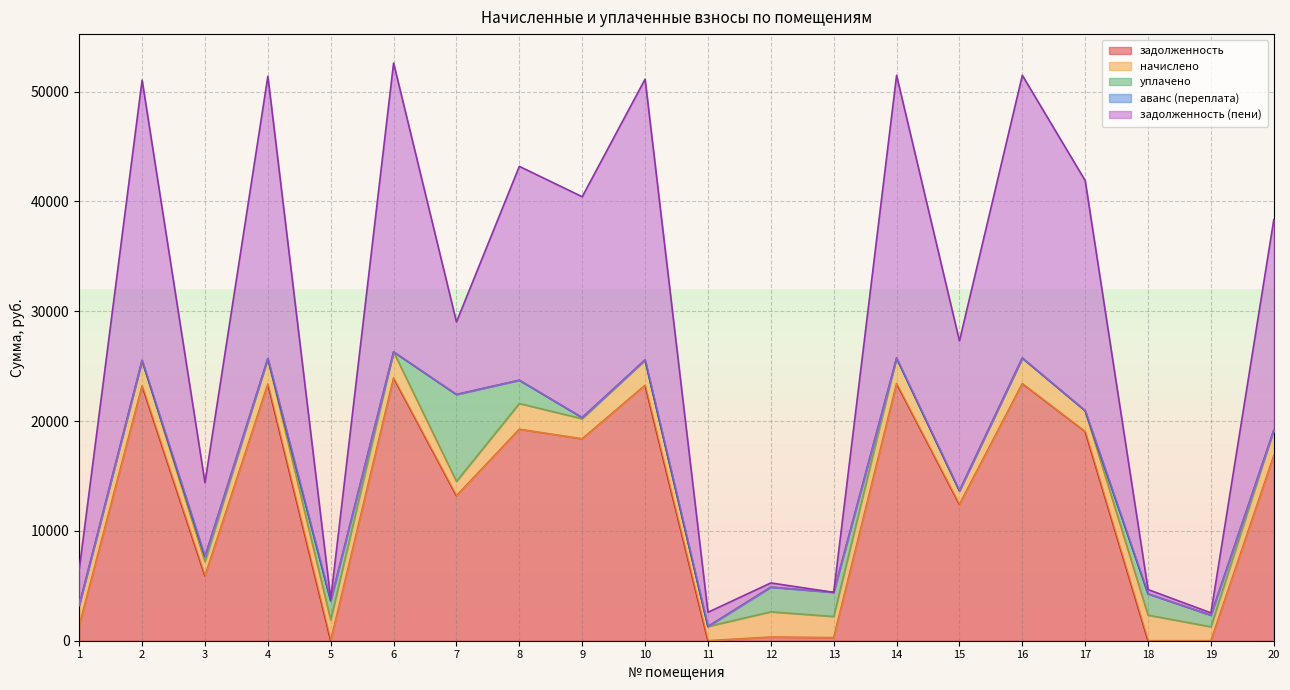

What value does the задолженность series have at 14?

23415.6